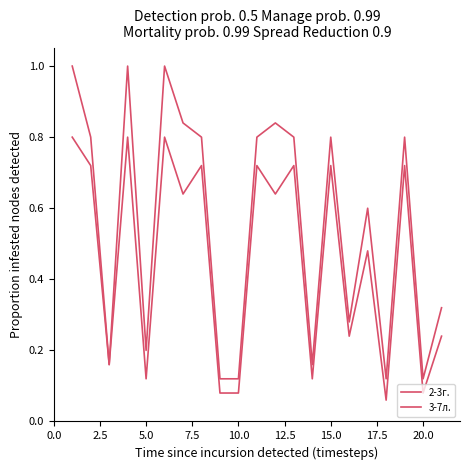

List the series in order of their peak value, lowest first.

2-3г., 3-7л.